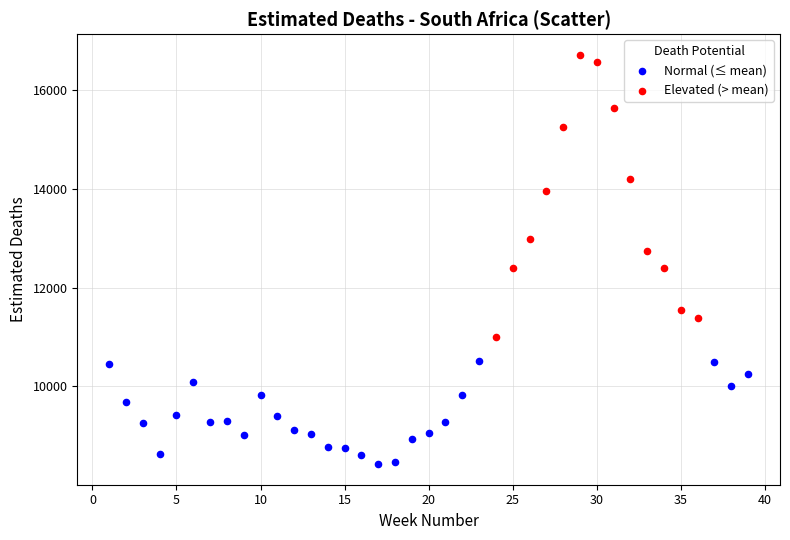

Which series reaches the minimum Y coordinate?

Normal (≤ mean)